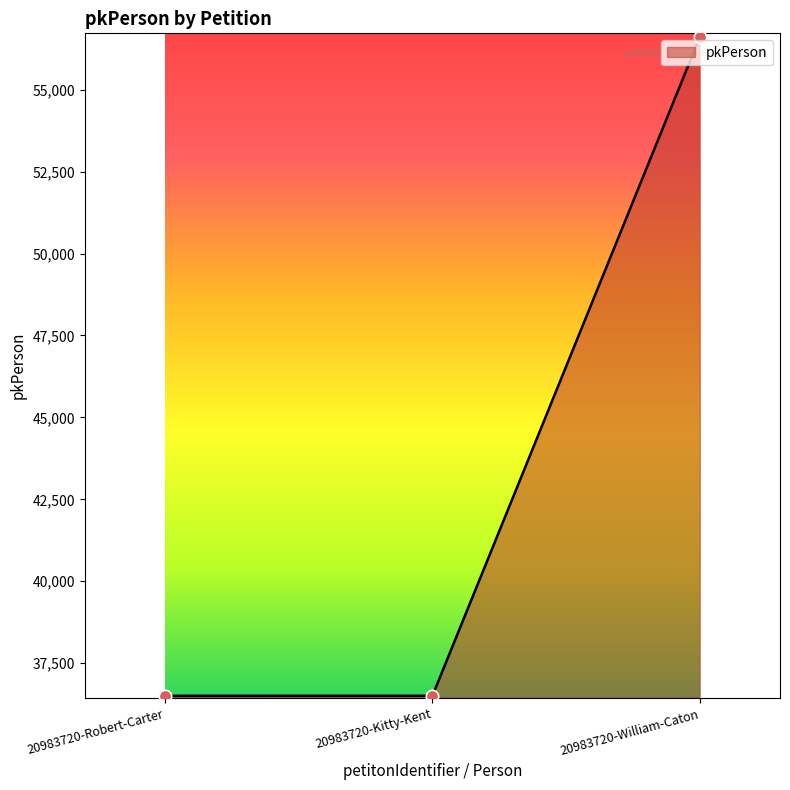

What is the change in value from 20983720-Robert-Carter to 20983720-William-Caton?

+20098